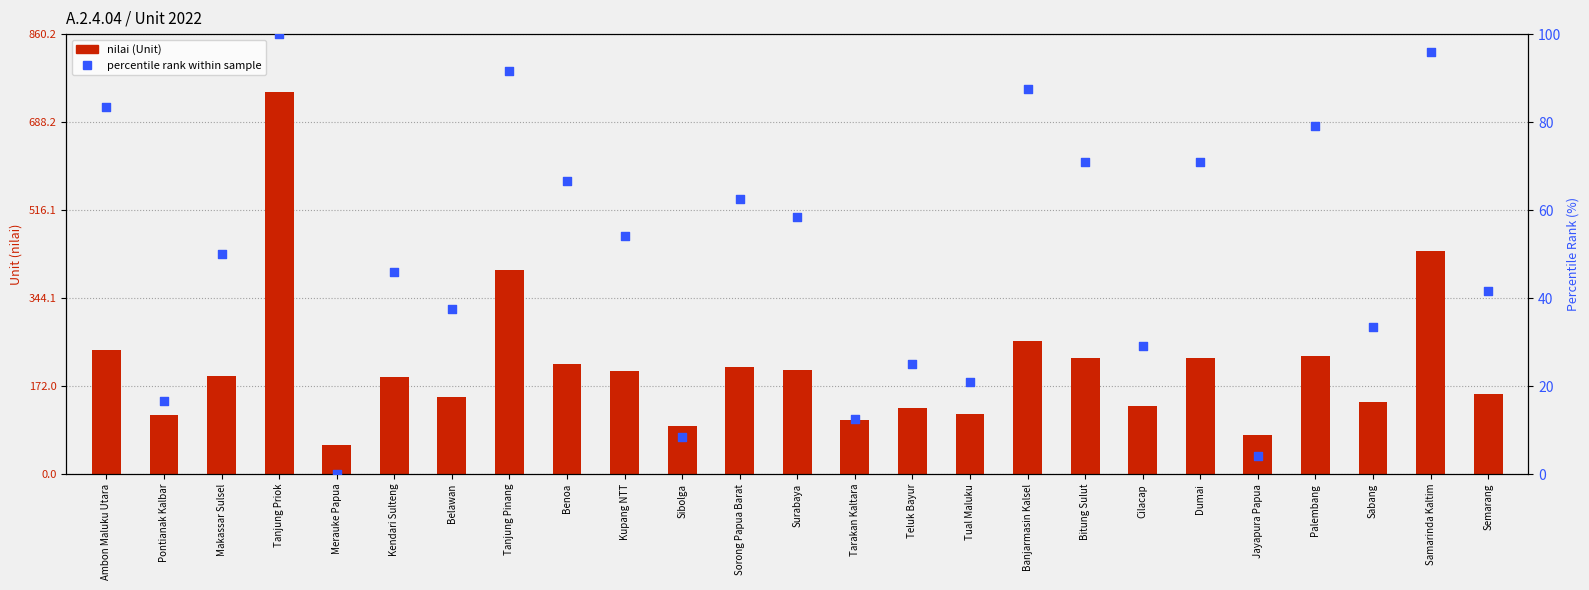

At which category is the sum across all series the highest?

Tanjung Priok